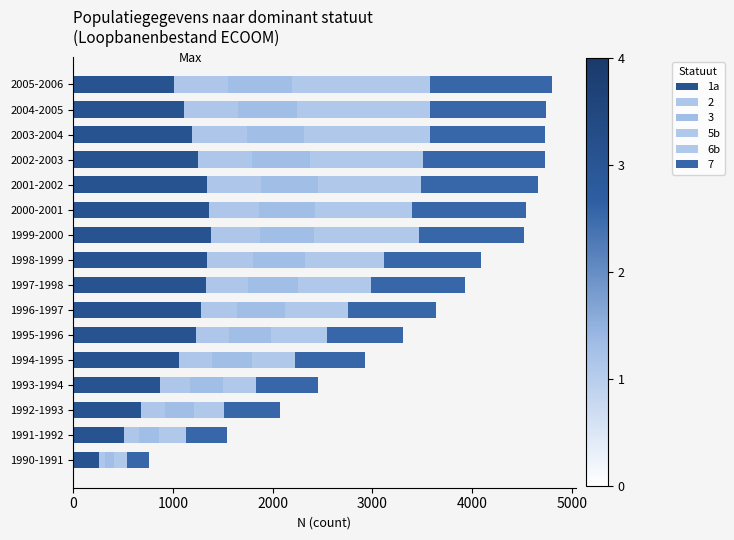

What is the average value of the 5b series?

384